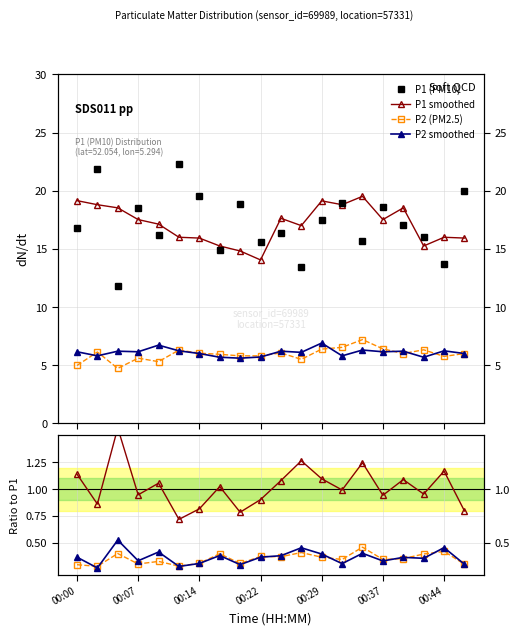

In P2, how many points are lower than both neighbors (excluding endpoints)?

5